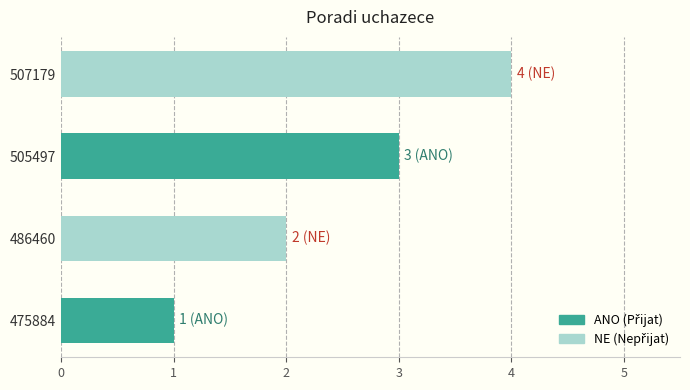

True or false: the data shows 3 at 505497.

True